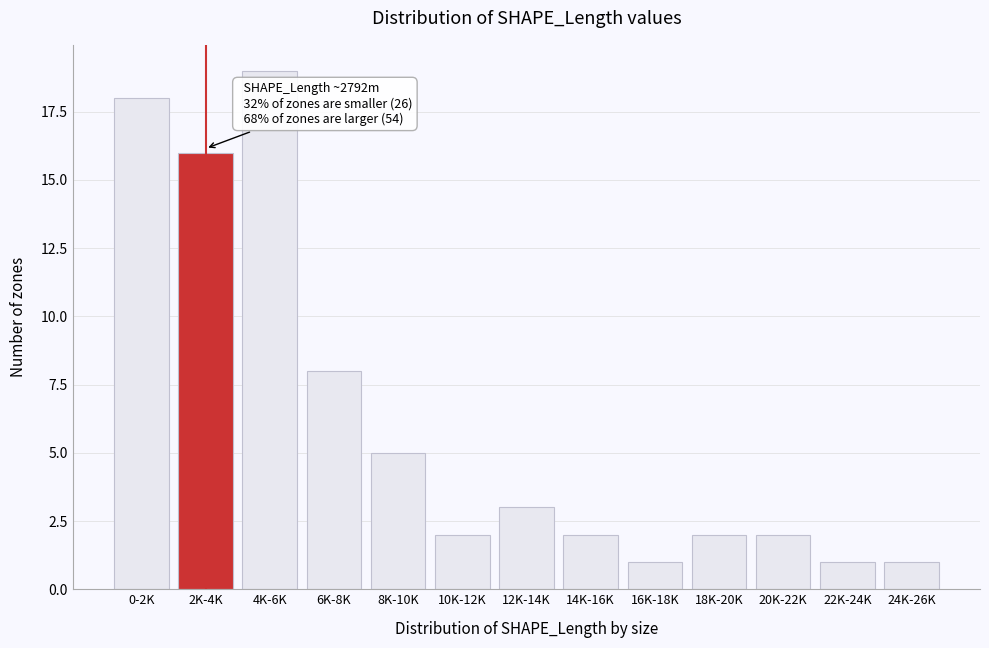

Reading left to right, transcribe all the data shown in this chart.

0-2K=18	2K-4K=16	4K-6K=19	6K-8K=8	8K-10K=5	10K-12K=2	12K-14K=3	14K-16K=2	16K-18K=1	18K-20K=2	20K-22K=2	22K-24K=1	24K-26K=1